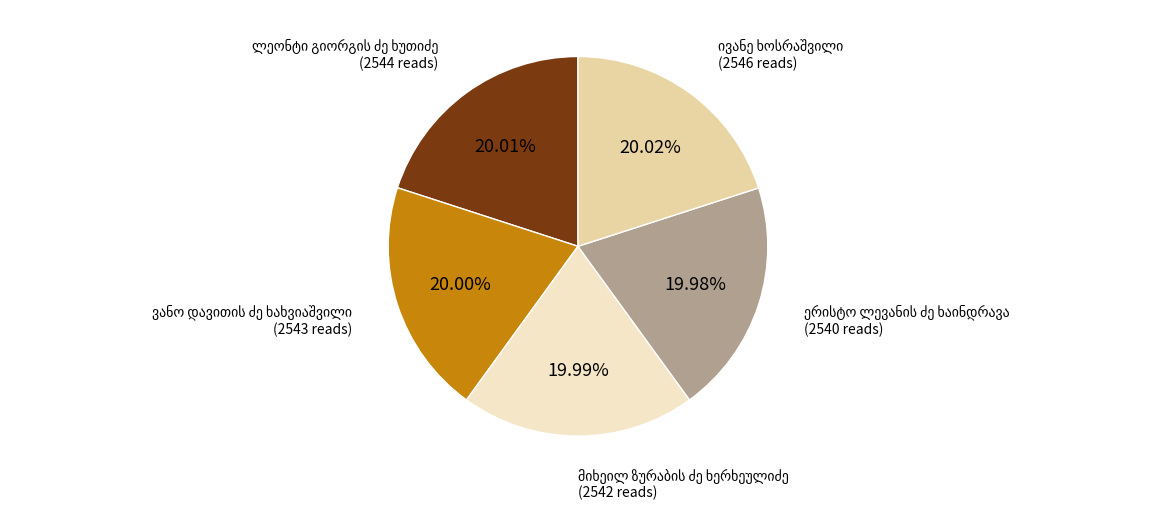

Is there a majority slice in this chart?

No